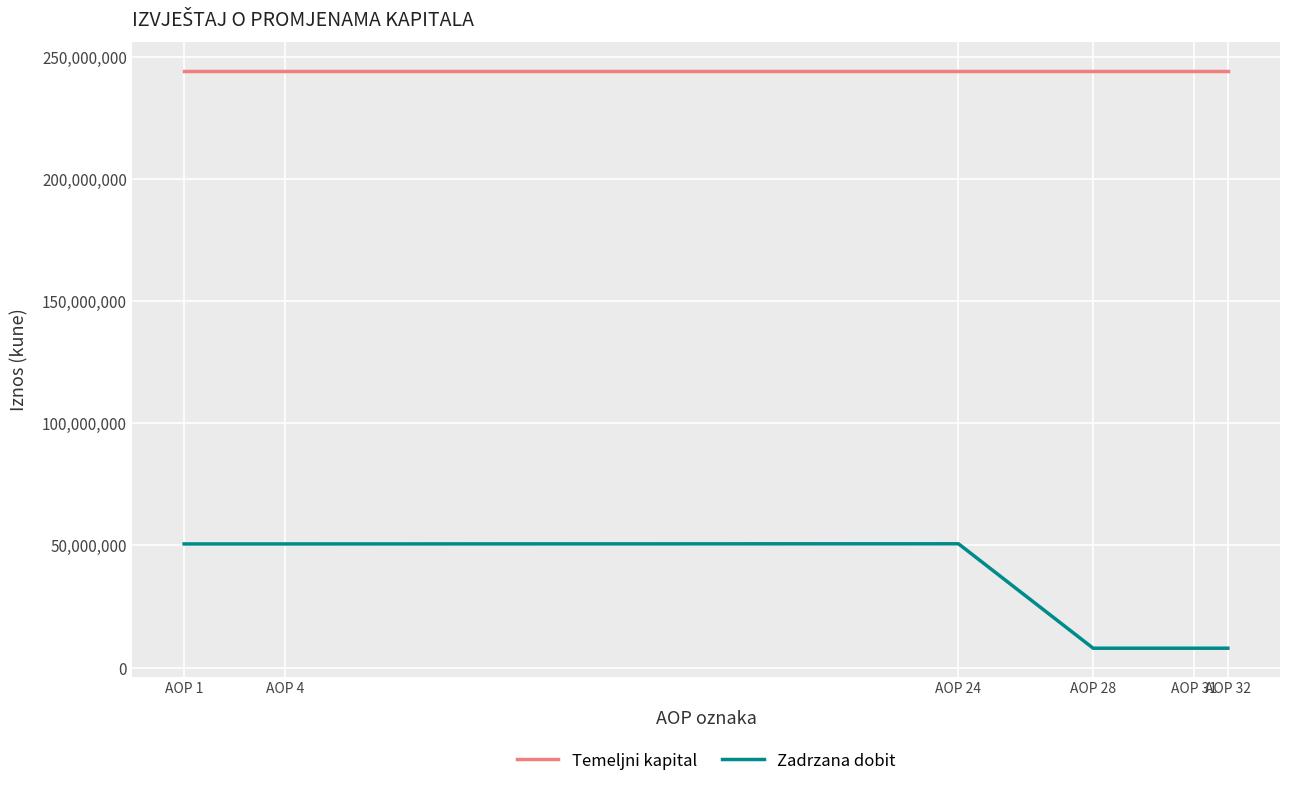

What is the sum of the Zadrzana dobit values at AOP 24 and AOP 32?

58632832